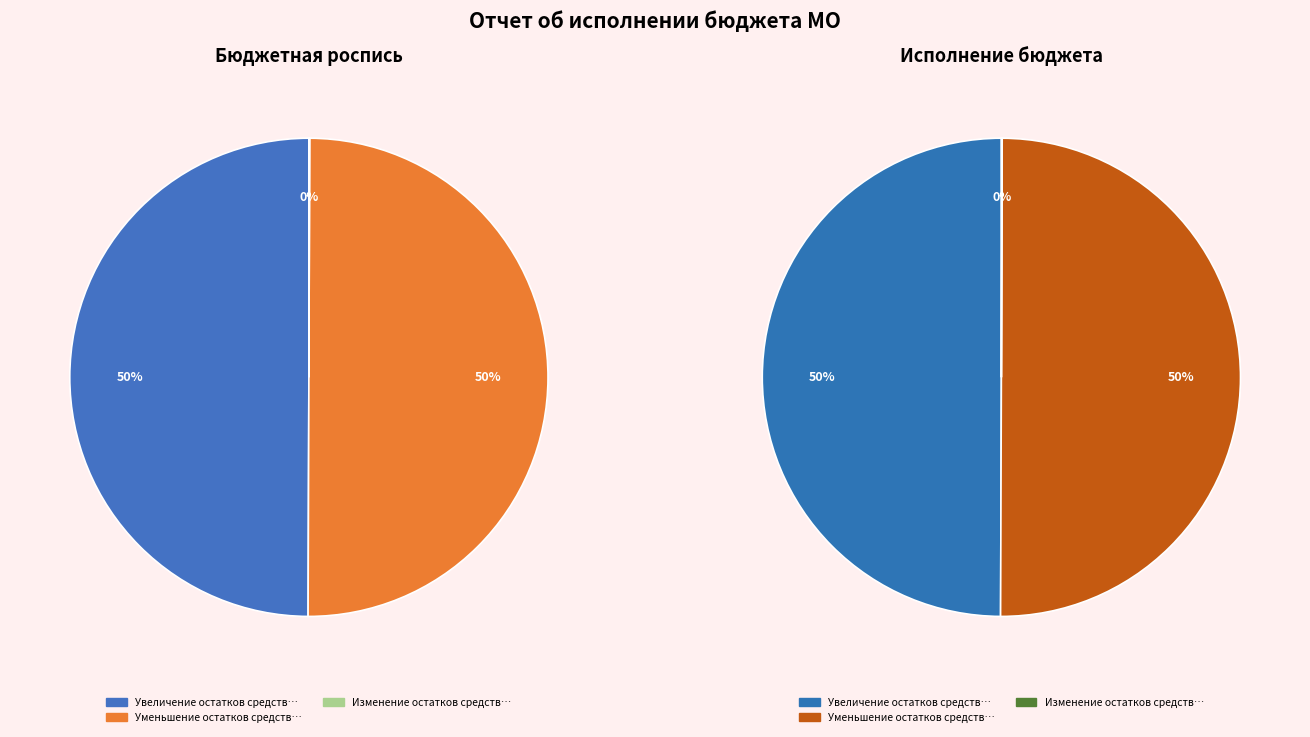

Does Изменение остатков средств на счетах represent more than half of the total?

No